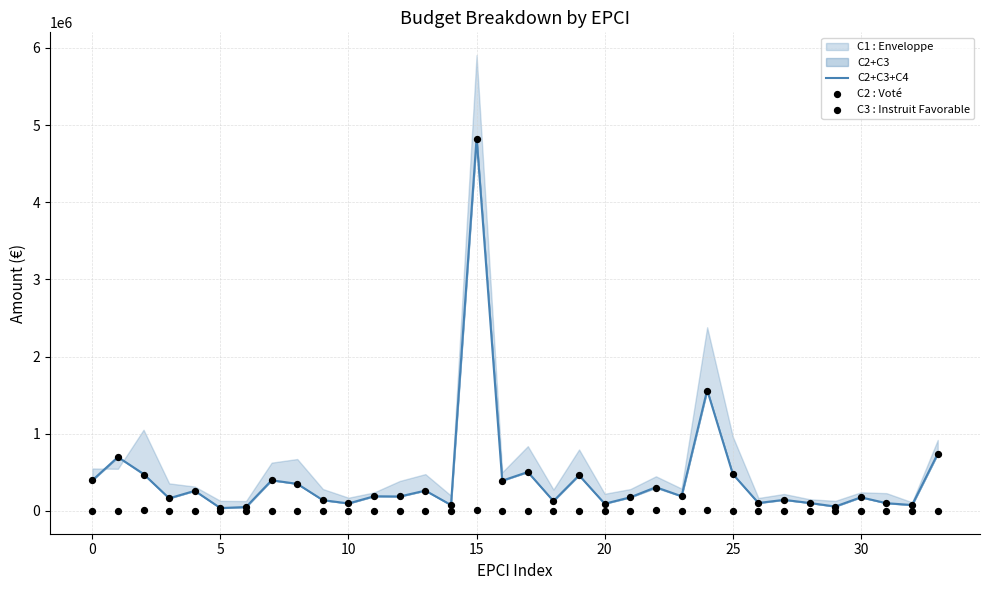

At which category is the sum across all series the highest?

15